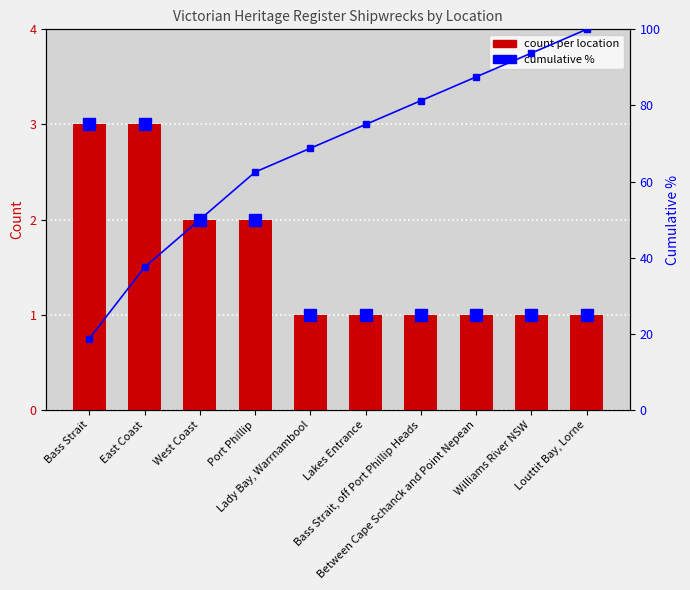

What is the difference between the highest and lowest values at Bass Strait, off Port Phillip Heads?

80.2